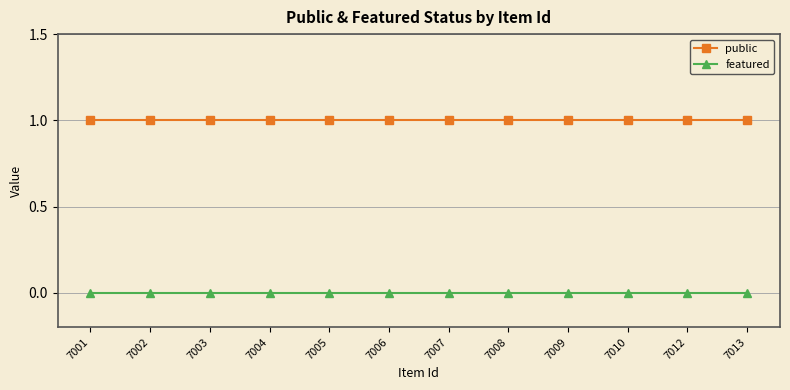

Which series has the largest total across all categories?

public